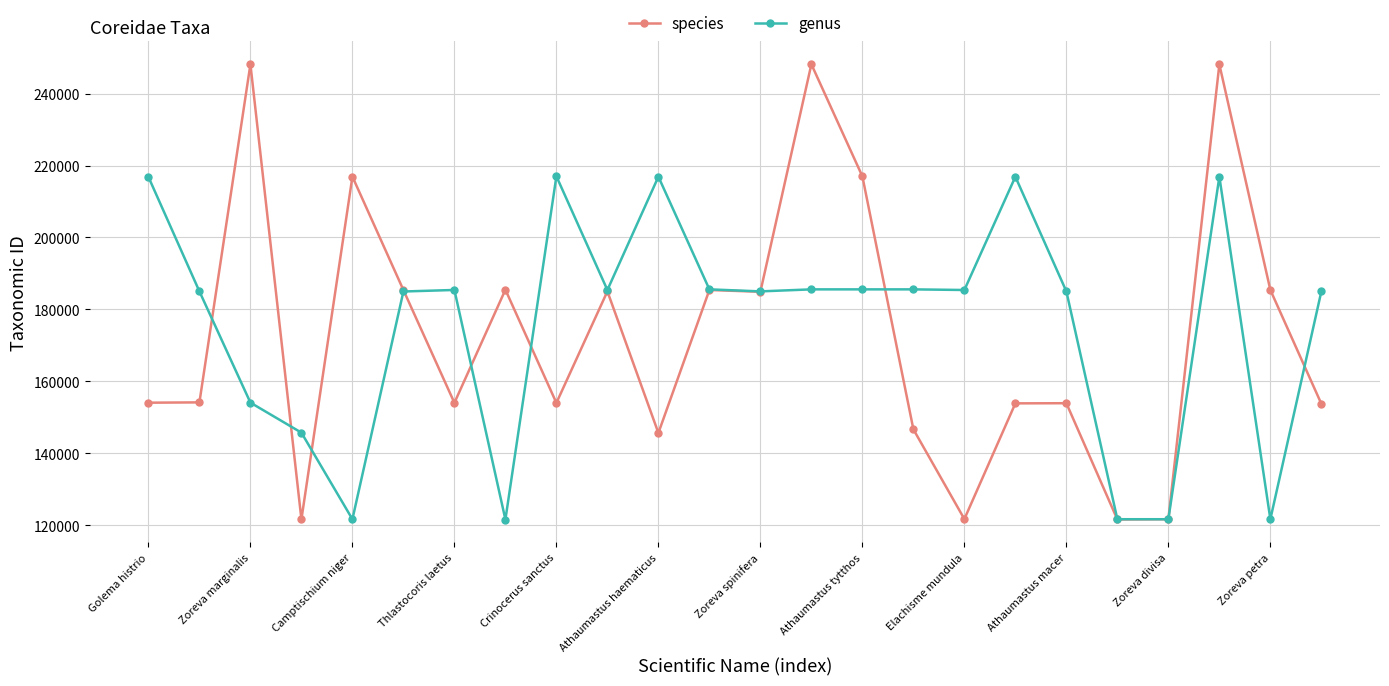

What is the value of the genus point at the 24th from the left?

185008